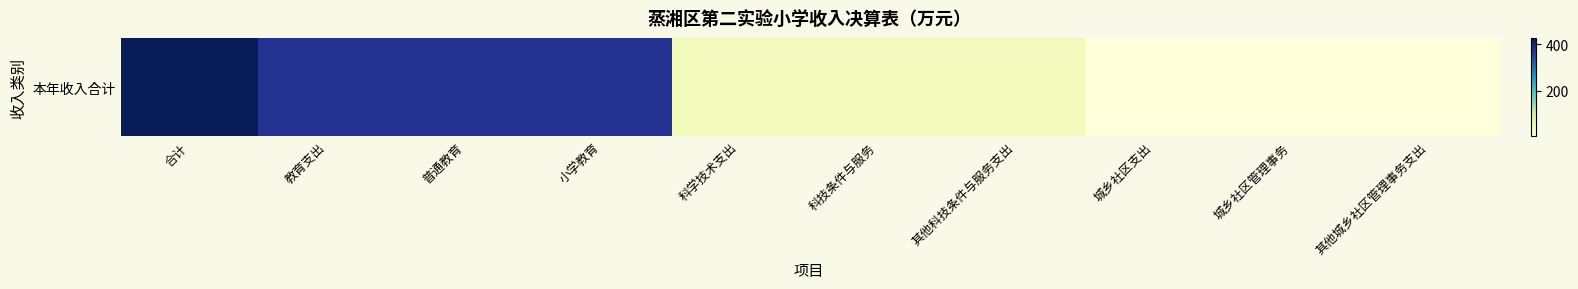

Reading right to left, transcribe all the data shown in this chart.

6.9	6.9	6.9	45.2	45.2	45.2	373.9	373.9	373.9	426.0